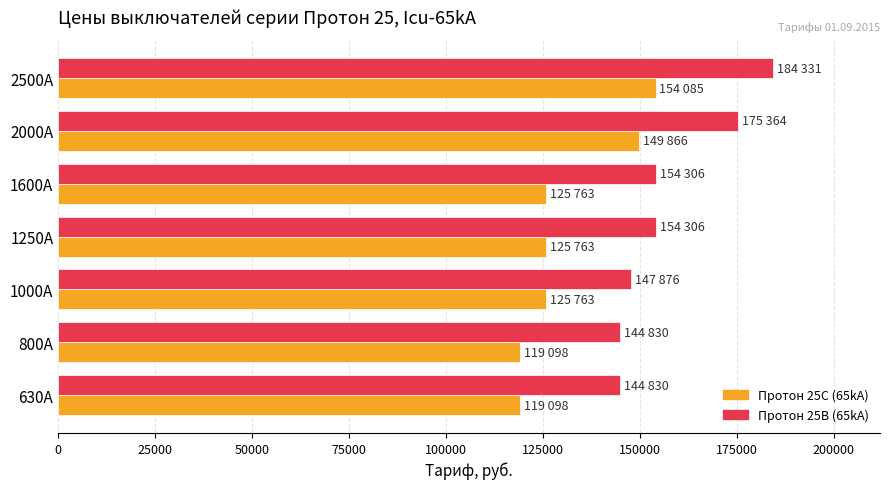

Which series has the largest total across all categories?

Протон 25В (65kA)